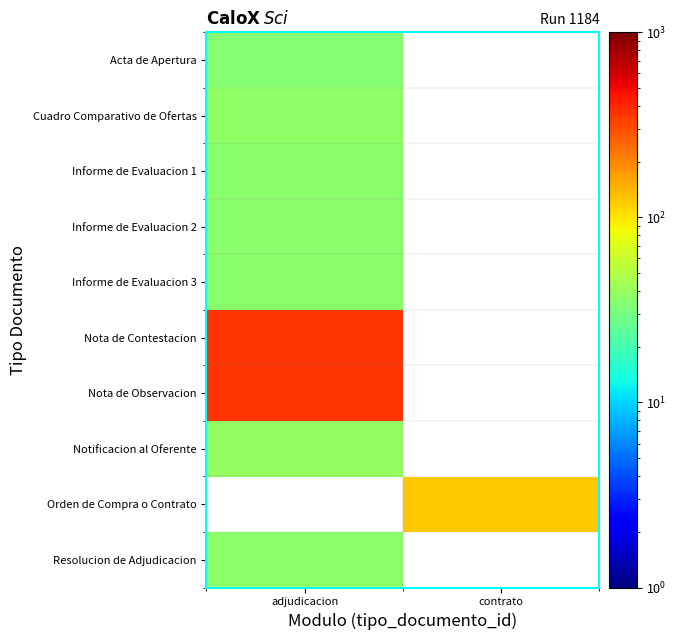

Is the value of Acta de Apertura at adjudicacion greater than the value of Resolucion de Adjudicacion at adjudicacion?

No